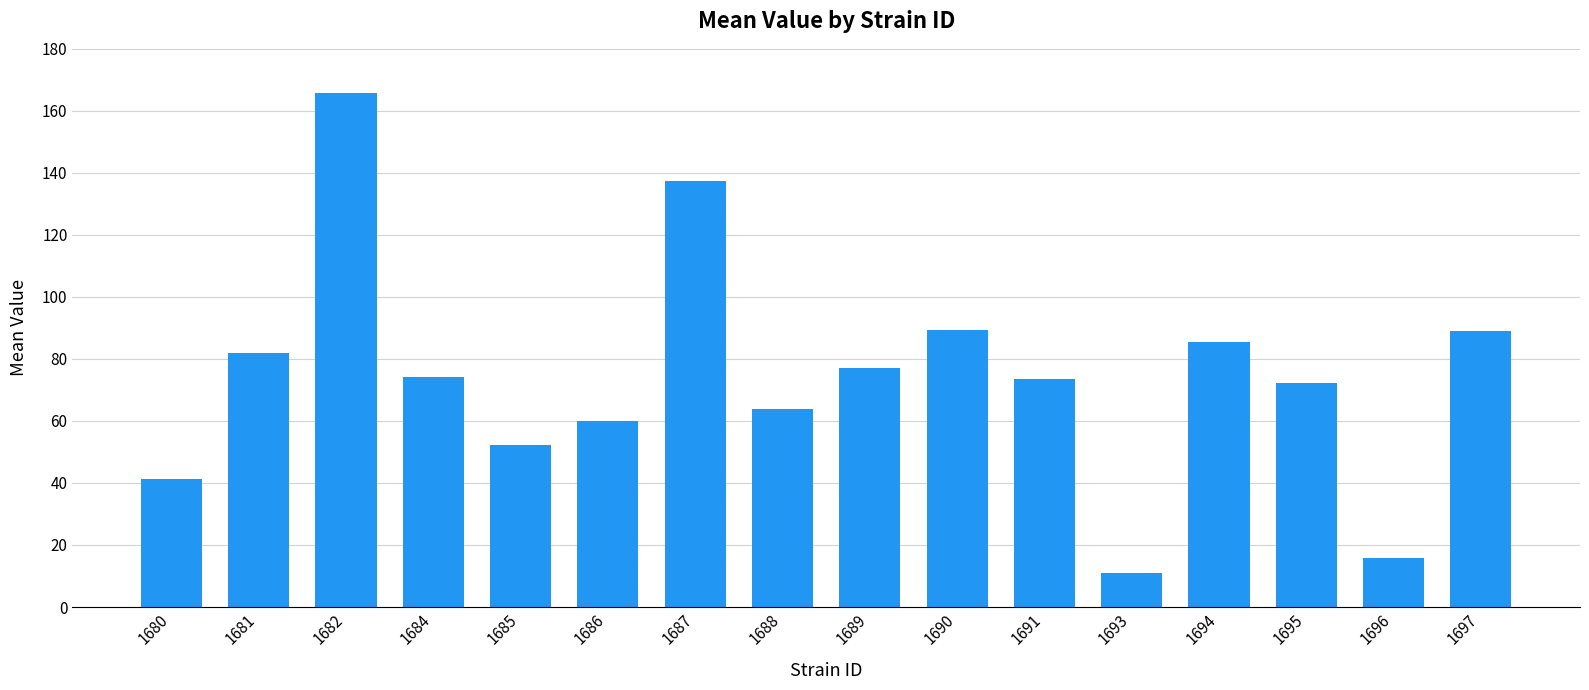

What is the difference between the maximum and second lowest values?

150.0